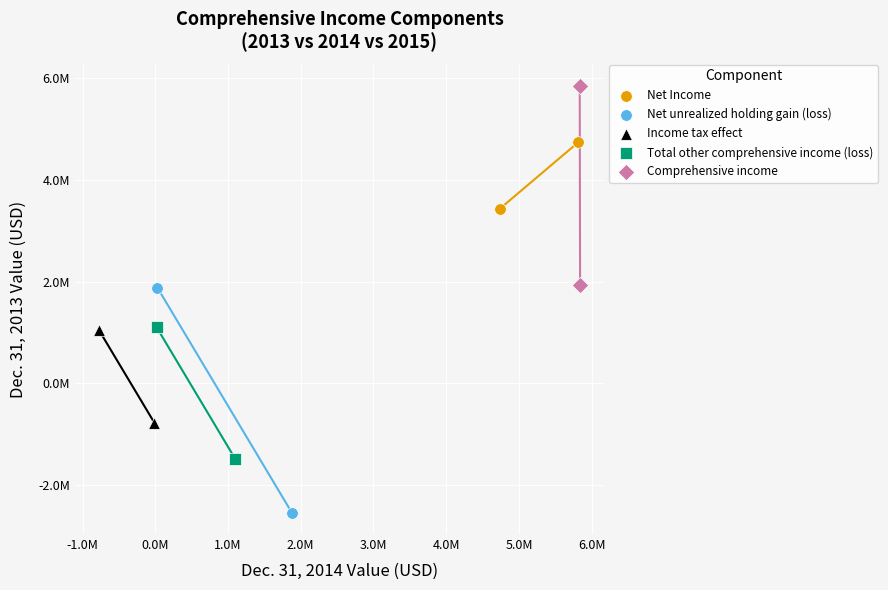

Which series has the largest Y range (max minus min)?

Net unrealized holding gain (loss)